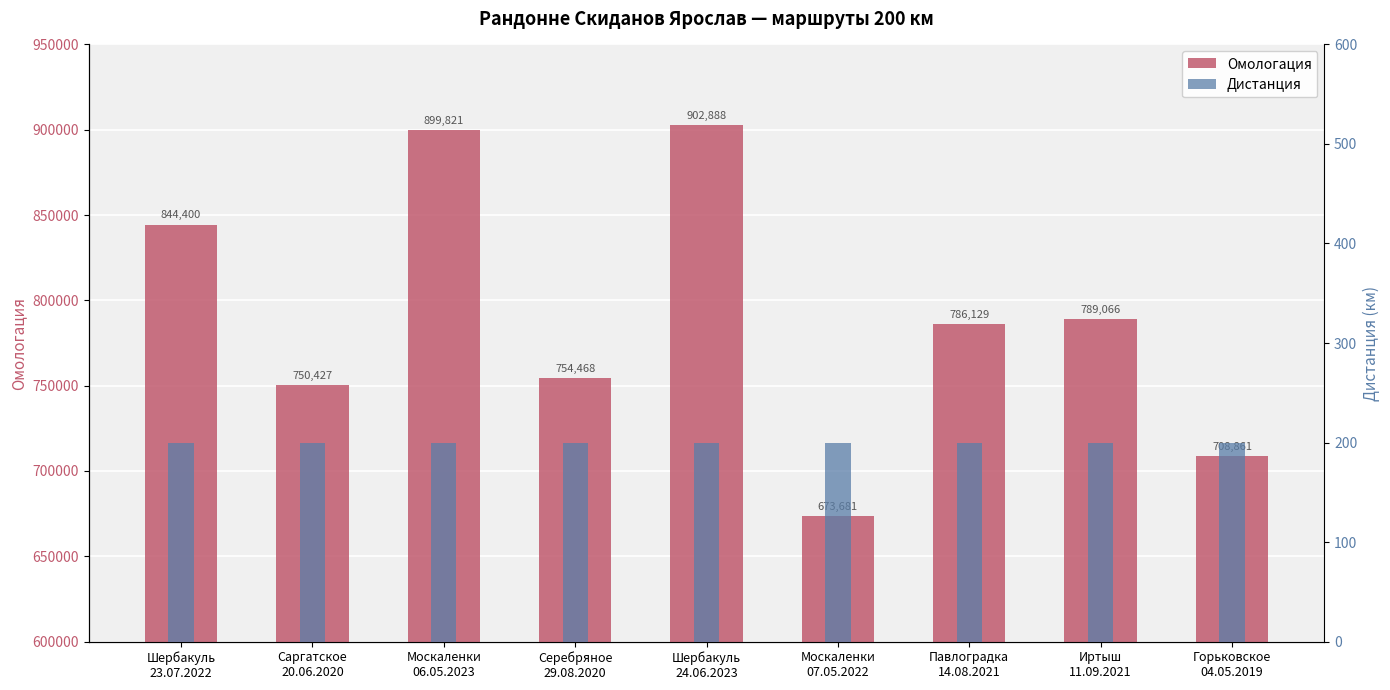

List the labels in order of Омологация value, smallest first.

Москаленки
07.05.2022, Горьковское
04.05.2019, Саргатское
20.06.2020, Серебряное
29.08.2020, Павлоградка
14.08.2021, Иртыш
11.09.2021, Шербакуль
23.07.2022, Москаленки
06.05.2023, Шербакуль
24.06.2023